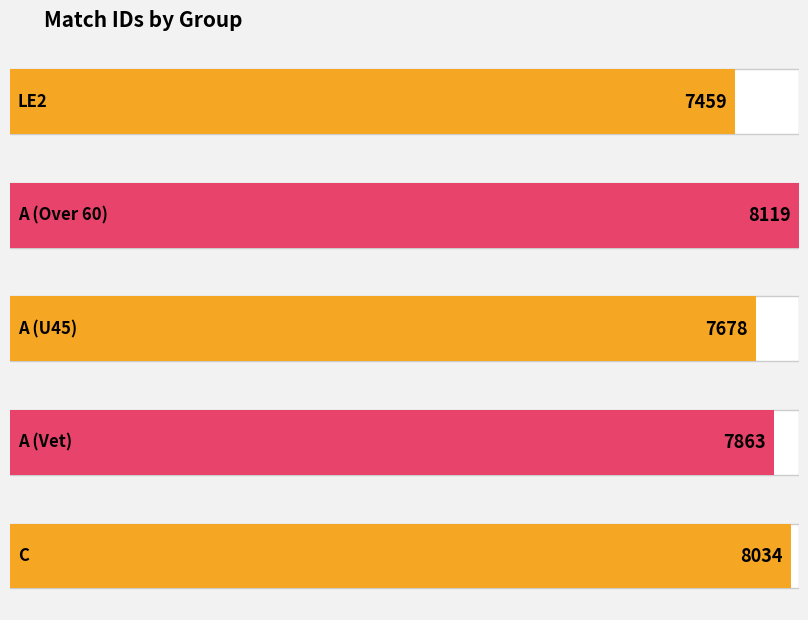

Approximately how many times larger is the value at LE2 compared to A?

1.0